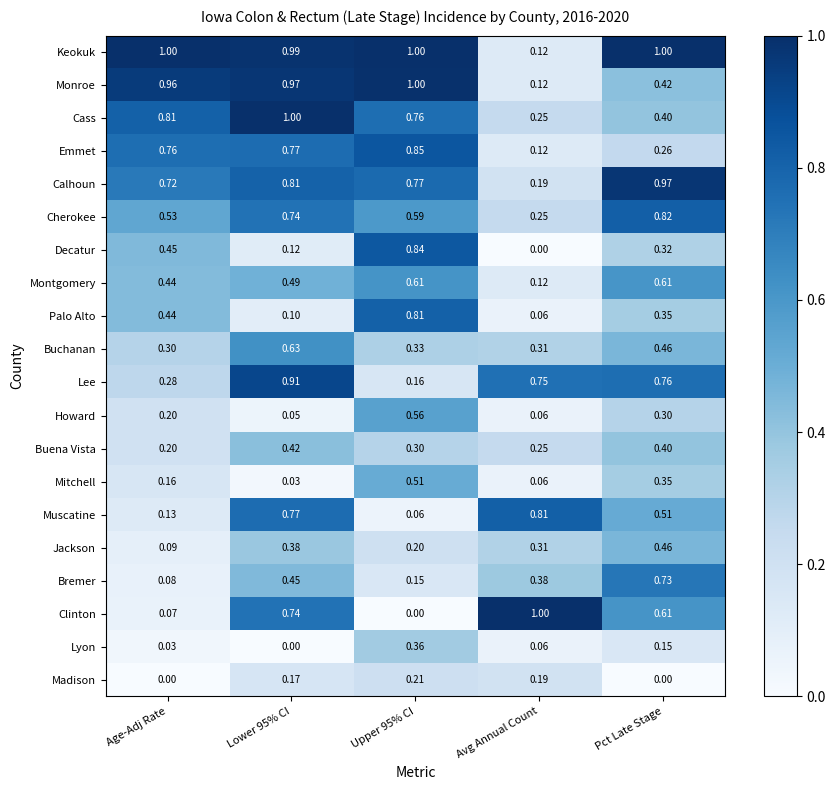

Which category has the highest value in the Bremer series?

Pct Late Stage